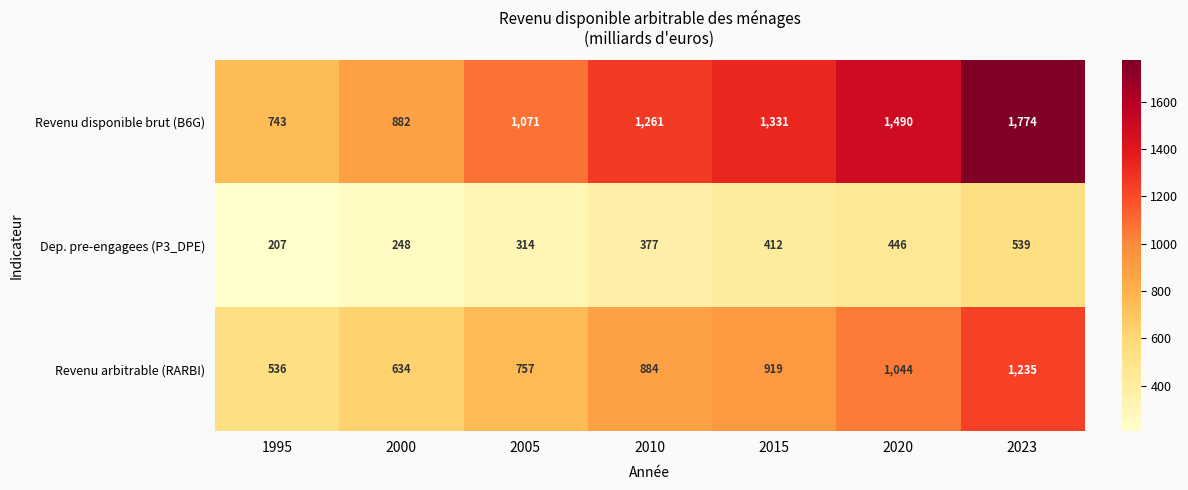

Rank the series by their maximum value, from highest to lowest.

Revenu disponible brut (B6G), Revenu arbitrable (RARBI), Dep. pre-engagees (P3_DPE)